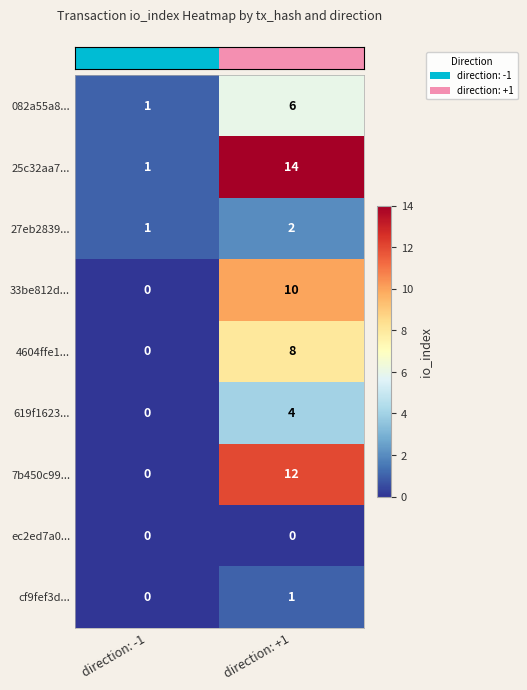

Reading left to right, list all the values displayed in this chart.

082a55a8...: 1	6
25c32aa7...: 1	14
27eb2839...: 1	2
33be812d...: 0	10
4604ffe1...: 0	8
619f1623...: 0	4
7b450c99...: 0	12
ec2ed7a0...: 0	0
cf9fef3d...: 0	1